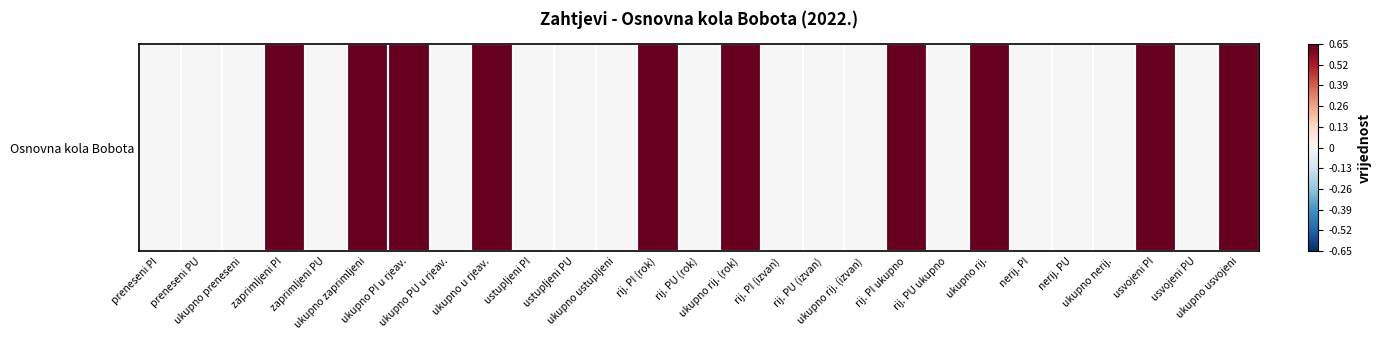

How many values are between 0 and 1?

27